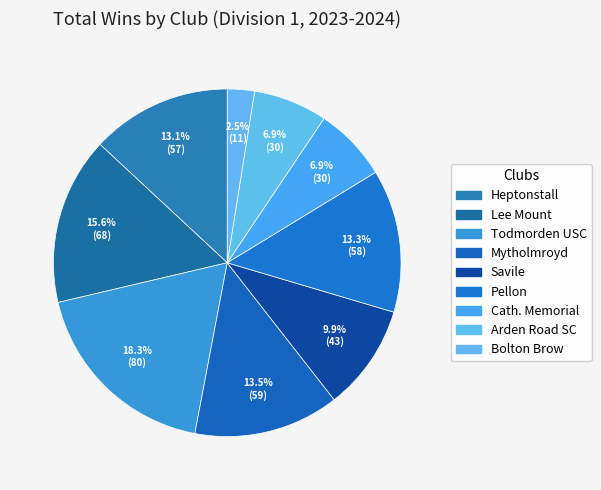

To the nearest percent, what percentage of the pie is Savile?

10%